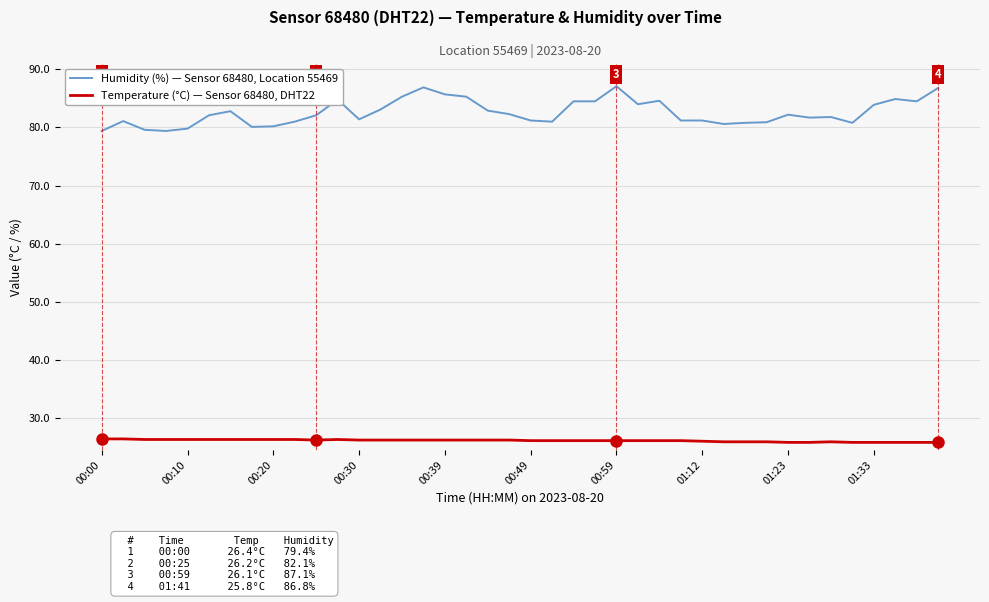

What is the maximum value shown in the chart?

87.1